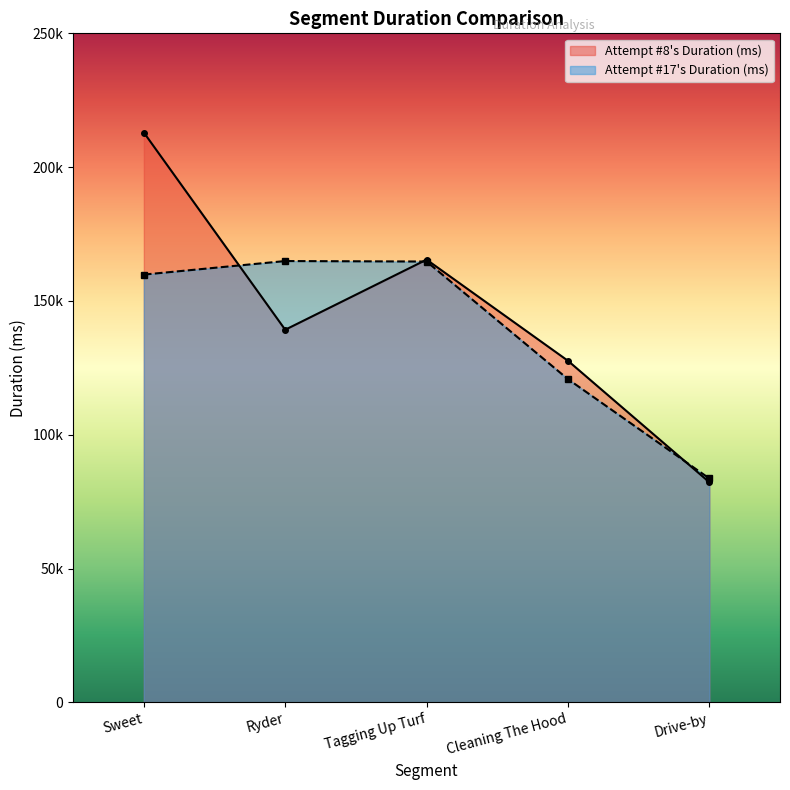

At which category does the chart reach its peak across all series?

Sweet